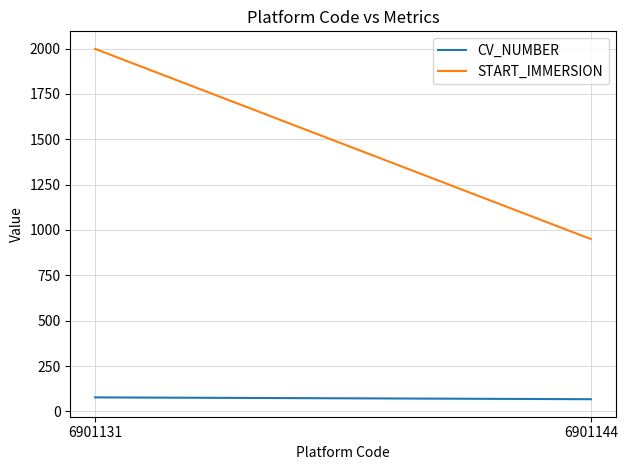

Which label corresponds to the smallest value in the chart?

6901144